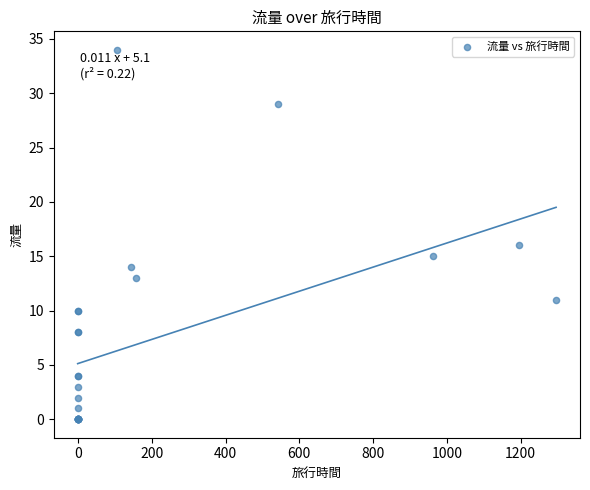

What Y value in the scatter plot is closest to 17?

16